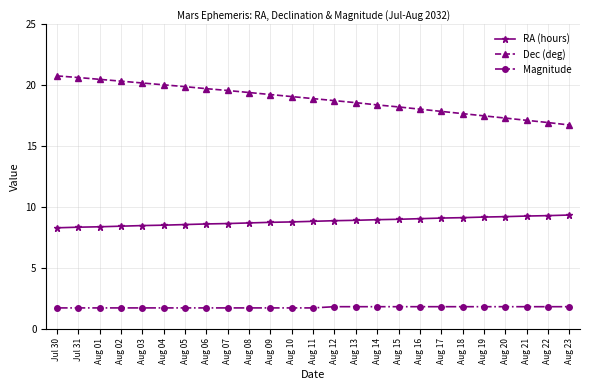

What is the lowest value of the RA (hours) series?

8.3